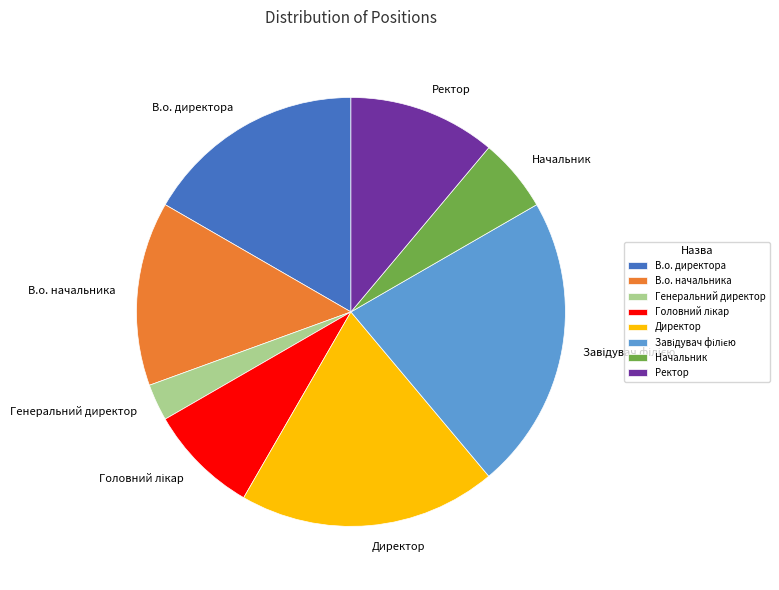

The В.о. директора slice represents 17% of the pie. True or false?

True